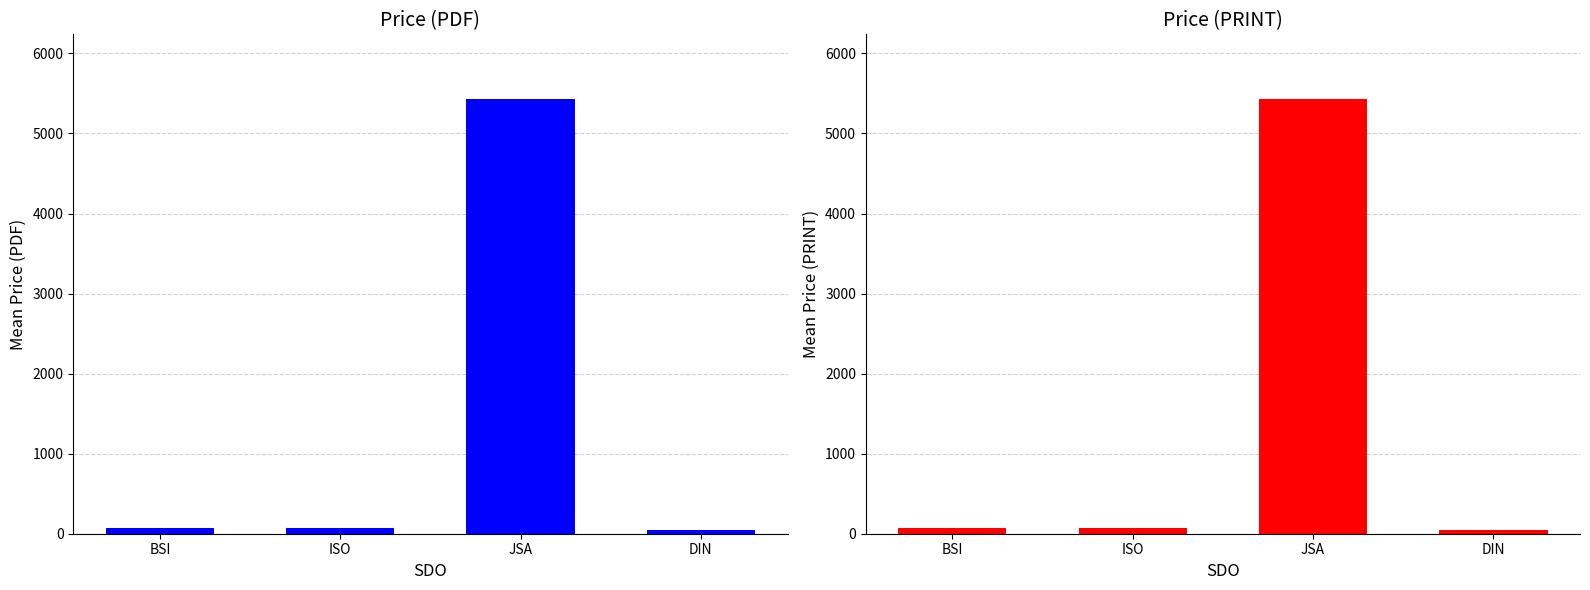

True or false: Price (PRINT) has a value of 5425.0 at JSA.

True